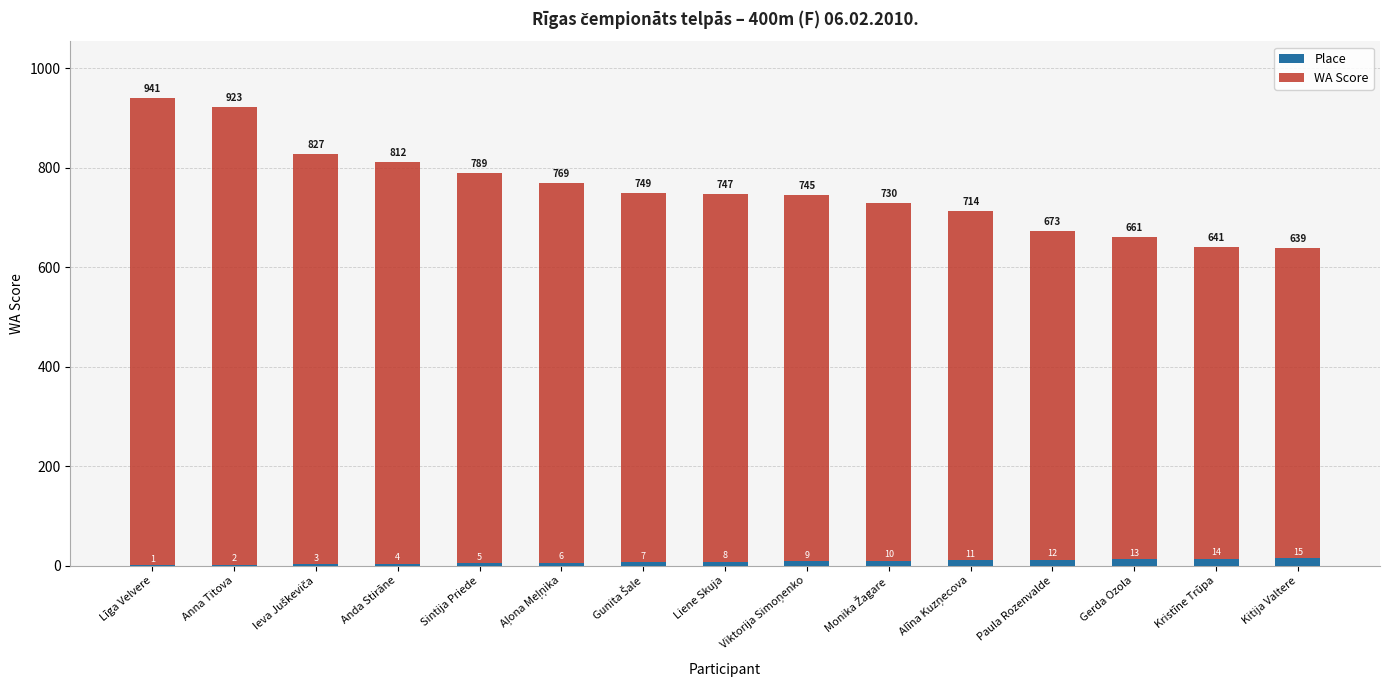

What is the greatest value displayed?

941